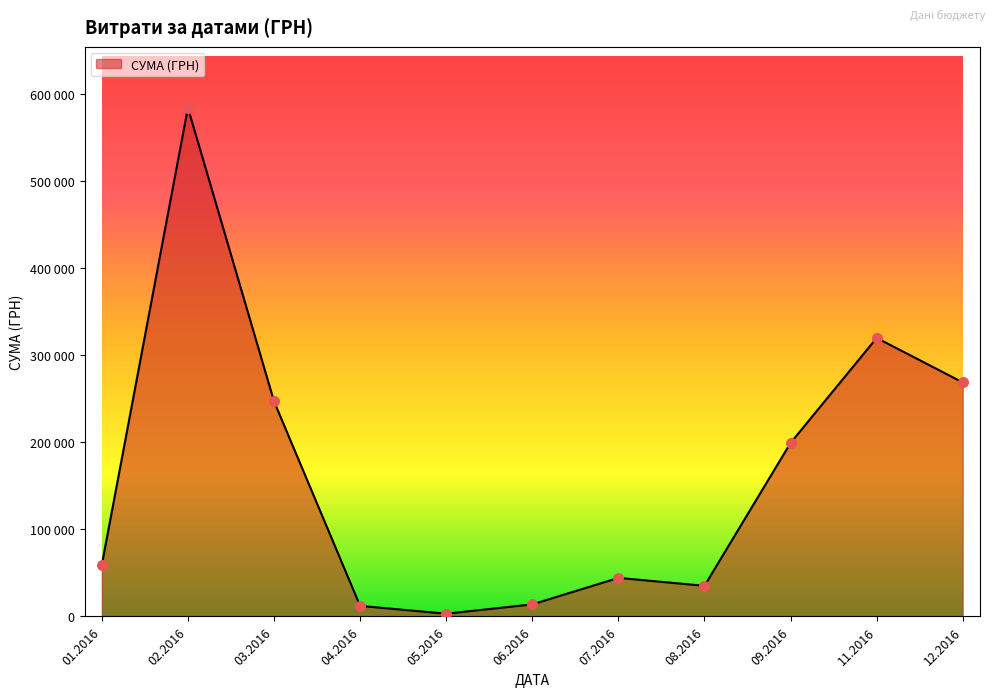

Does the chart have visible grid lines?

No